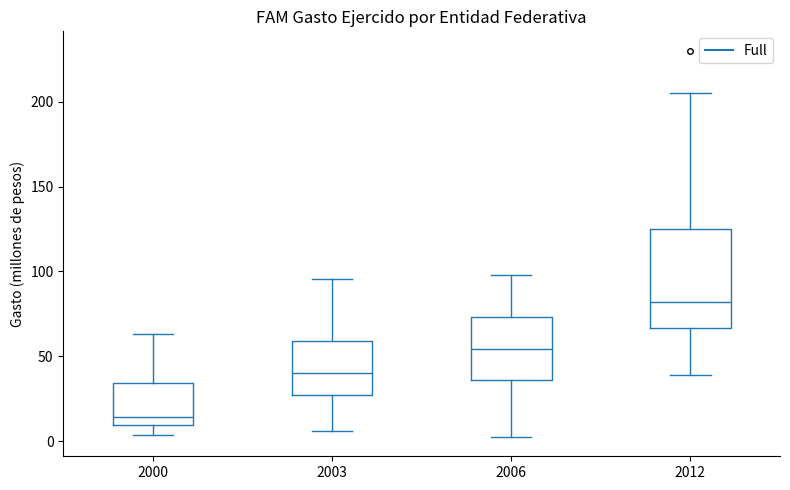

Comparing the boxes themselves (not the whiskers), which one is the tallest?

2012